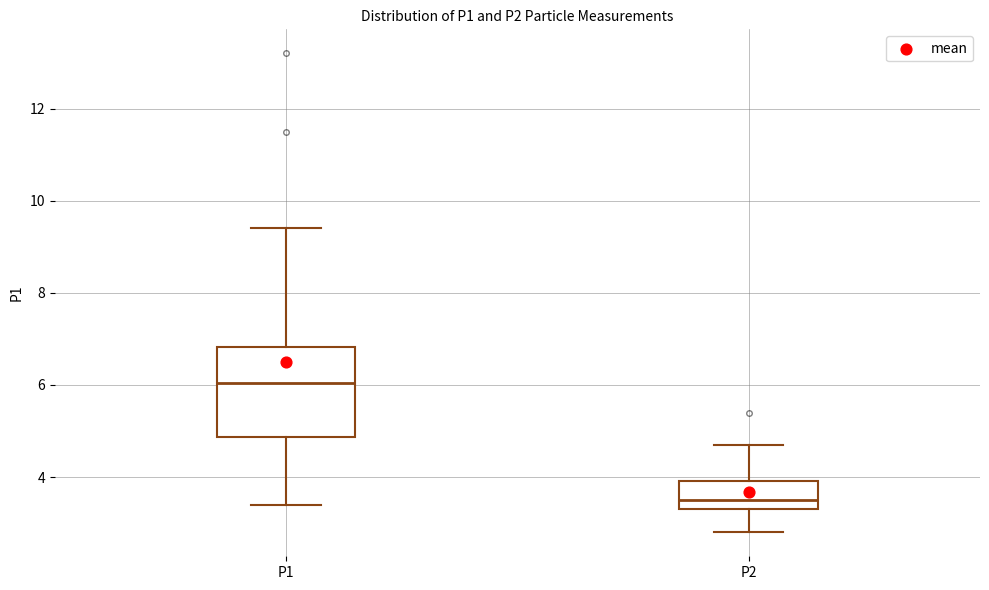

Reading left to right, read every box against the y-axis: the position of its median line, the range the box covers, and the ends of its whiskers. The values are not printed on the chart, so give them approximately, as read against the axis.

P1: median 6.0, box 4.8 to 6.8, whiskers 3.4 to 9.4
P2: median 3.6, box 3.4 to 4.0, whiskers 2.8 to 4.8